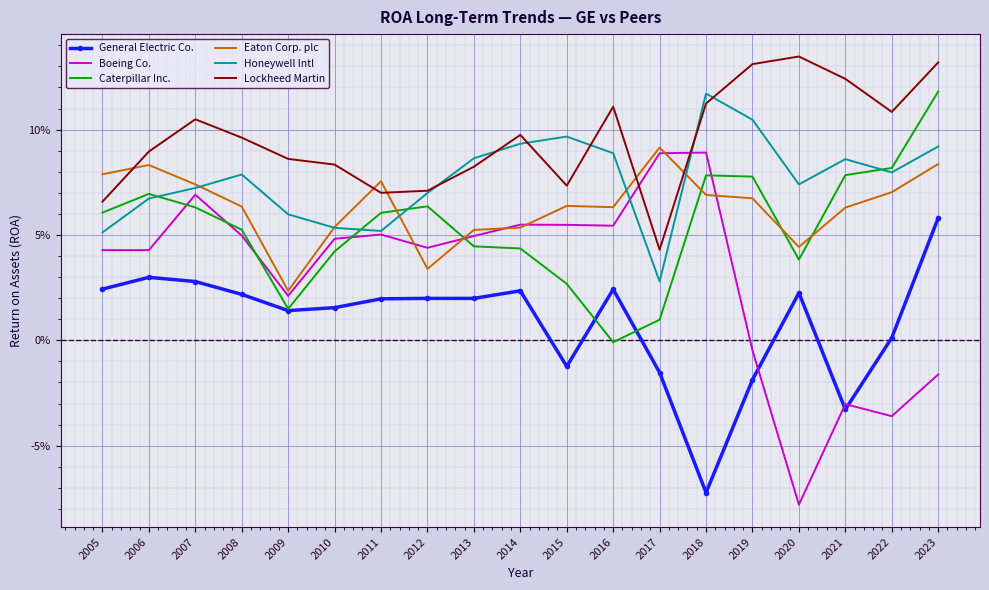

At 2016, list the series in order from smallest to largest.

Caterpillar Inc., General Electric Co., Boeing Co., Eaton Corp. plc, Honeywell Intl, Lockheed Martin